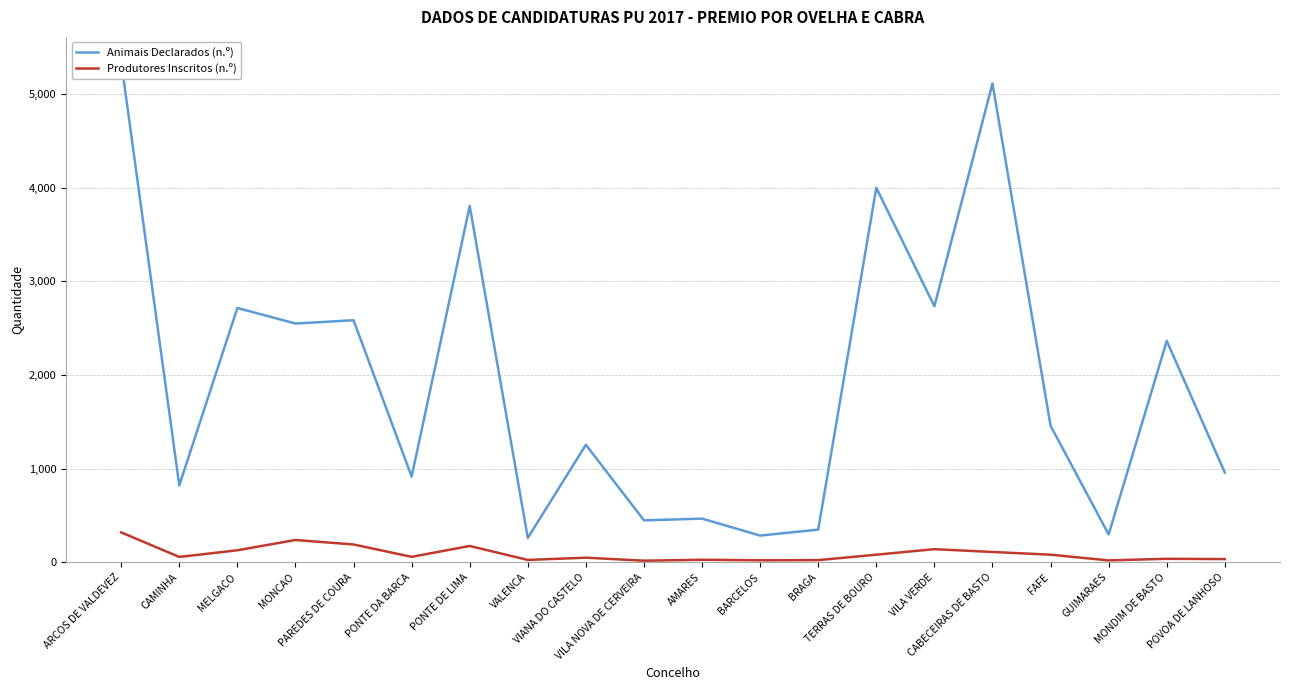

What is the total value across all series at VILA VERDE?

2874